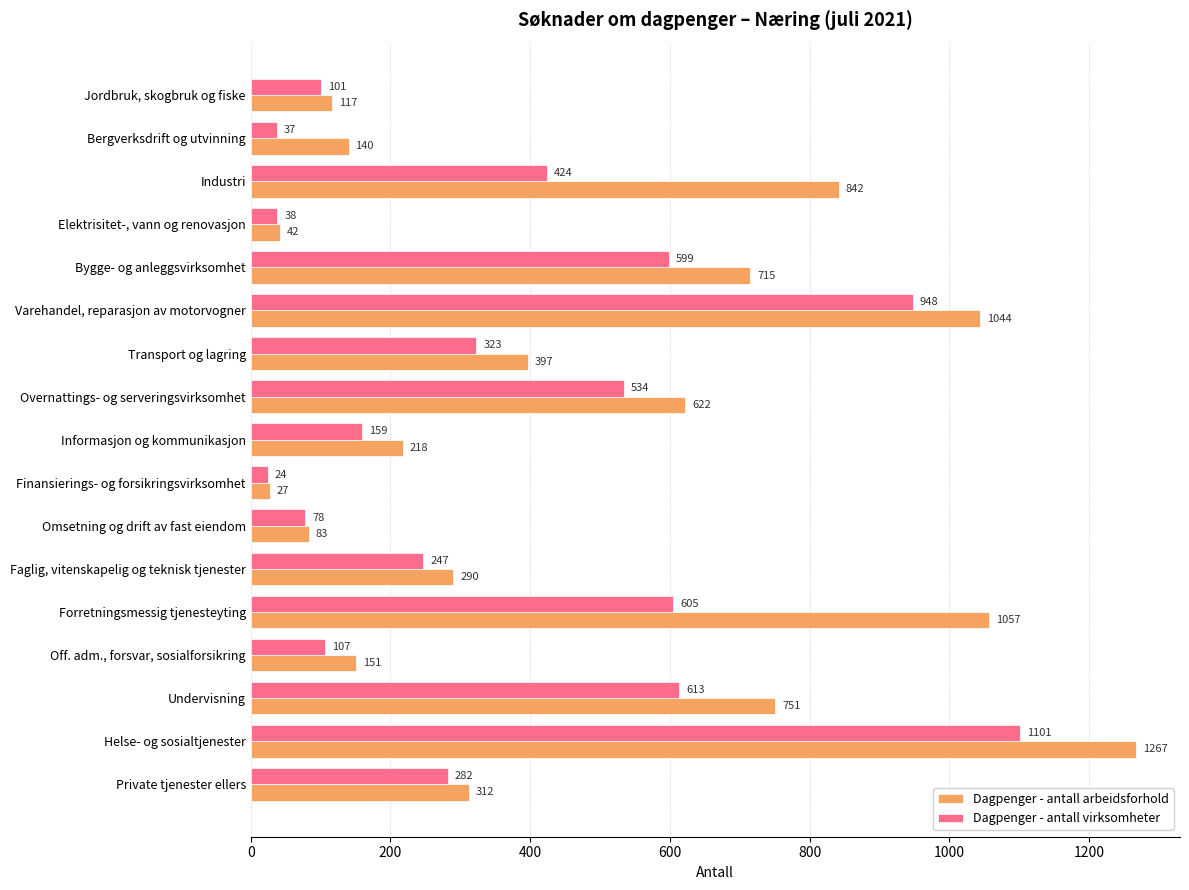

Is it true that Dagpenger - antall arbeidsforhold equals 113 at Private tjenester ellers?

False